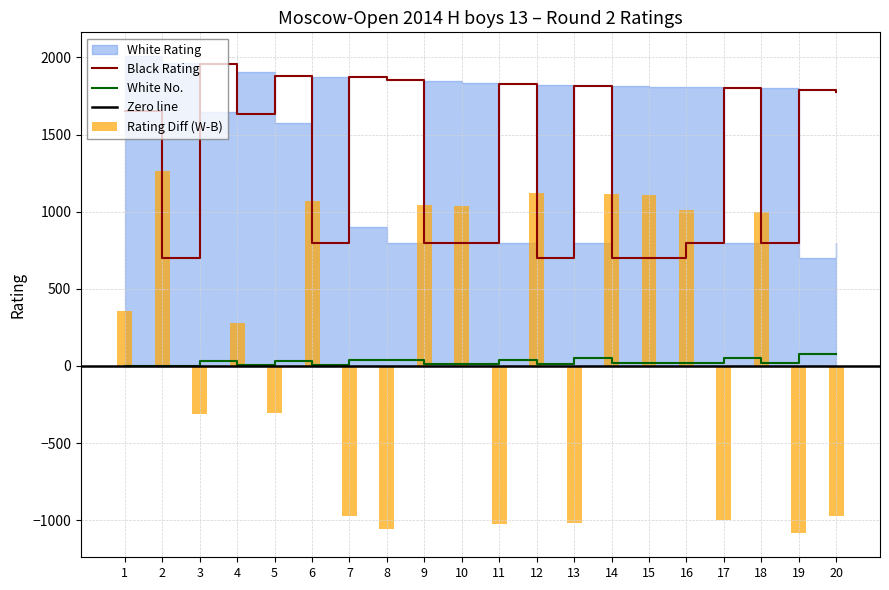

The value of Black Rating at 15 is 700. True or false?

True